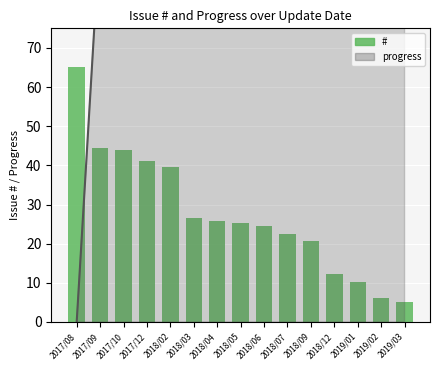

What is the total value across all series at 2017/10?

143.9